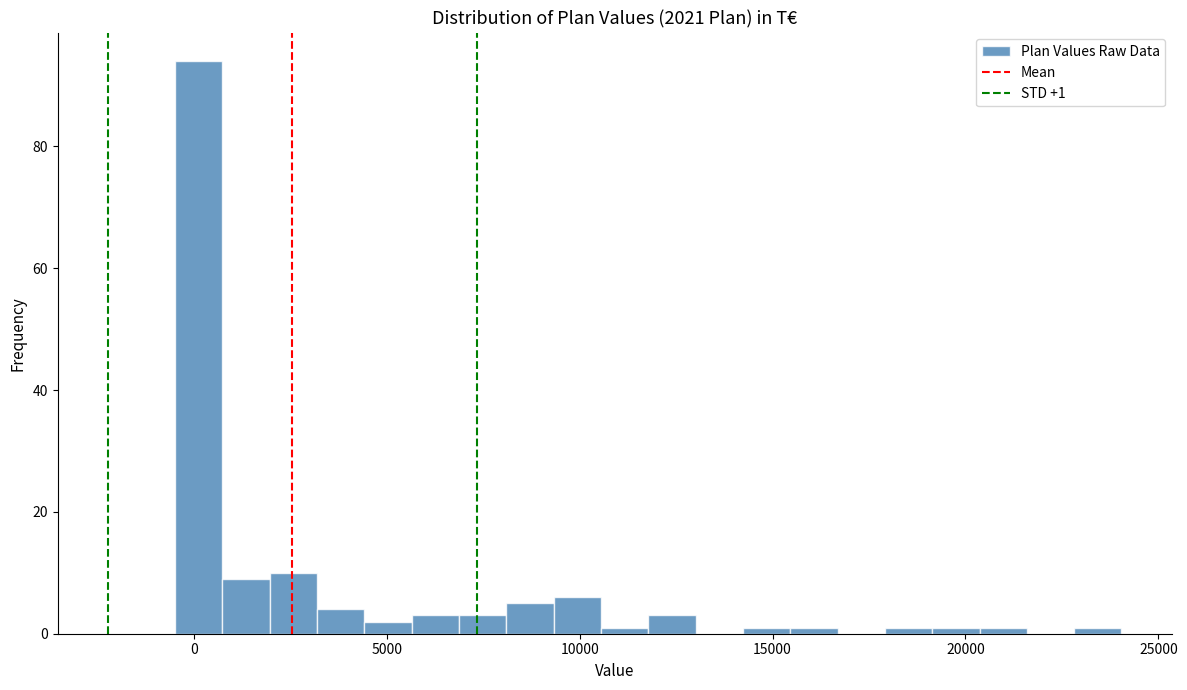

Around what value on the x-axis is the tallest bar? Give the approximate position of its centre, as read against the axis.

0